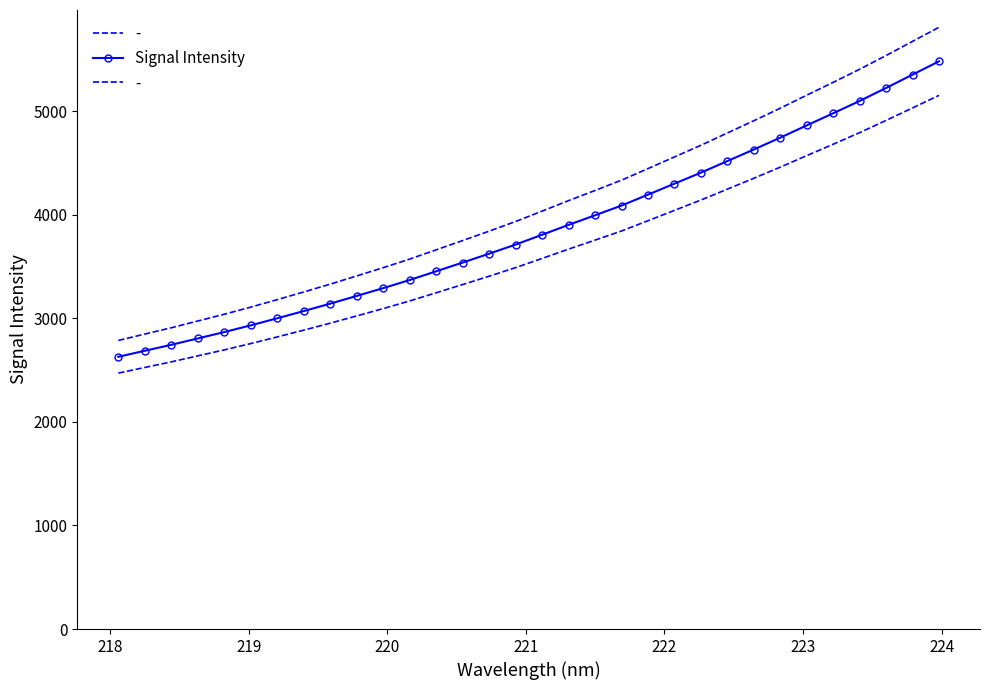

The value at 27 is 8345.3. True or false?

False